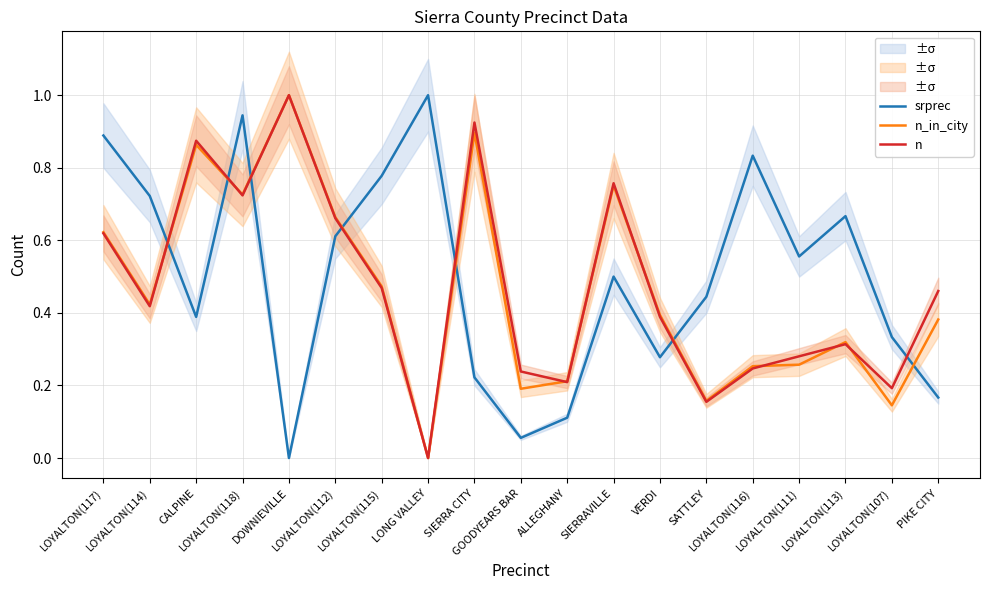

At which category is the sum across all series the highest?

LOYALTON(118)